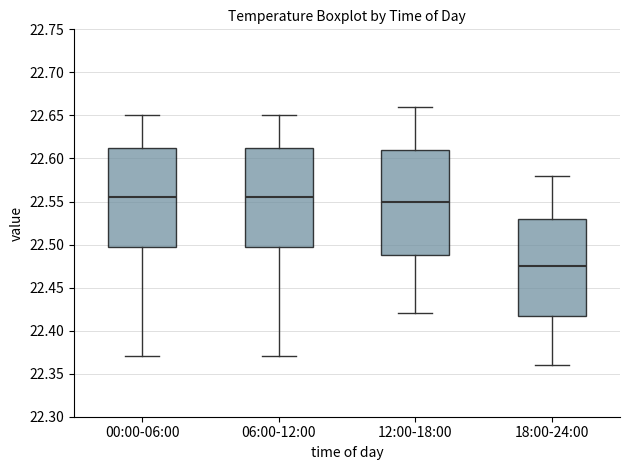

Reading left to right, transcribe this box plot: for each box, give where its median line is, the range the box spans, and where its two whiskers end, as read against the y-axis. The values are not printed on the chart, so give them approximately, as read against the axis.

00:00-06:00: median 22.555, box 22.500 to 22.615, whiskers 22.370 to 22.650
06:00-12:00: median 22.555, box 22.500 to 22.615, whiskers 22.370 to 22.650
12:00-18:00: median 22.550, box 22.490 to 22.610, whiskers 22.420 to 22.660
18:00-24:00: median 22.475, box 22.420 to 22.530, whiskers 22.360 to 22.580